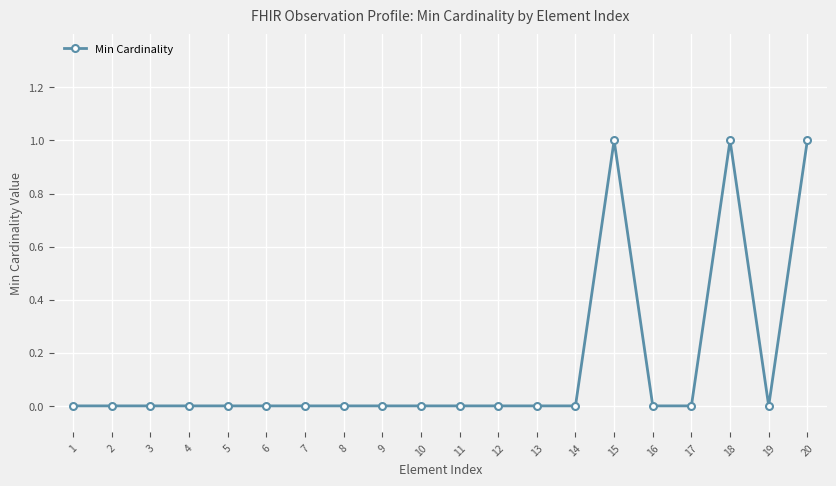

What is the sum of all values?

3